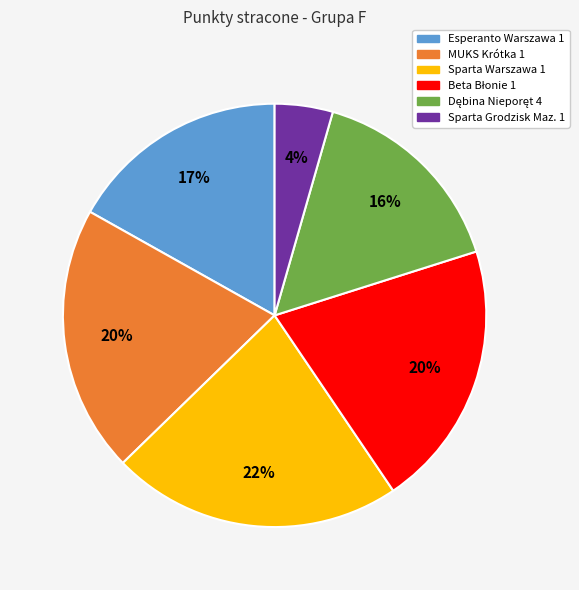

True or false: Sparta Warszawa 1 accounts for 22% of the total.

True